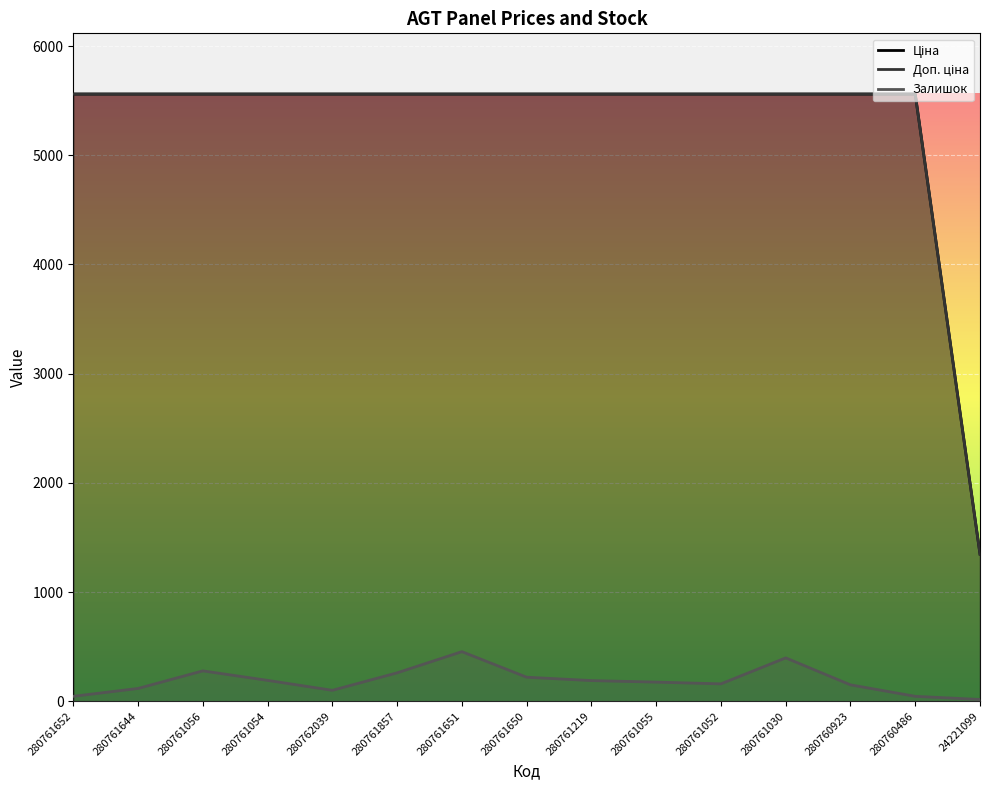

How many data points does each series have?

15